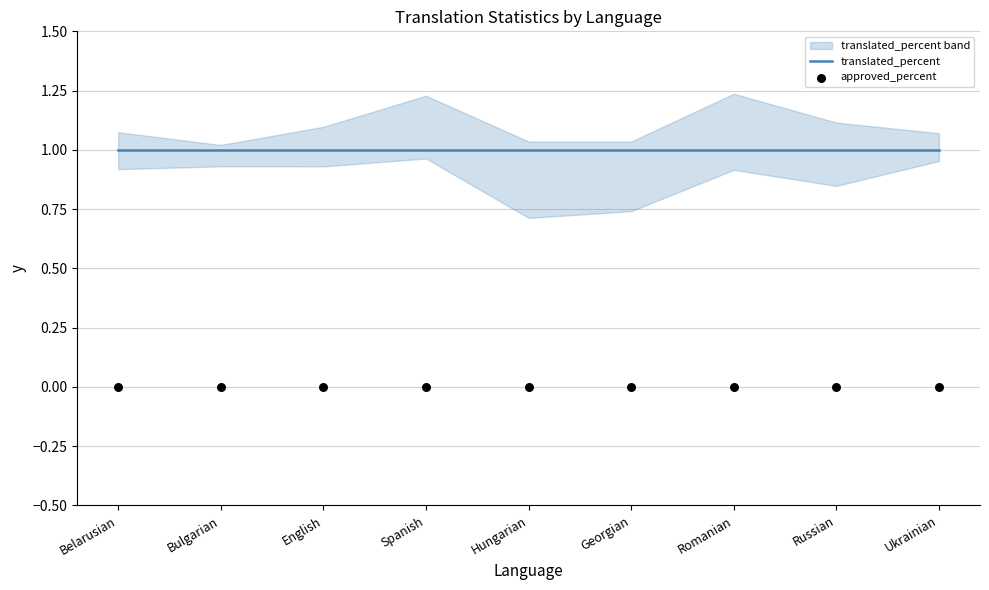

Which series contains the lowest Y value?

approved_percent